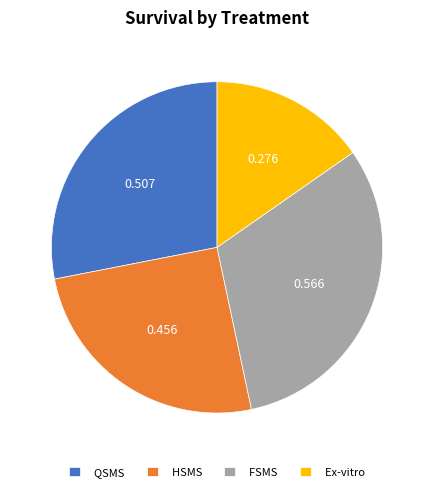

What is the largest slice in the pie chart?

FSMS